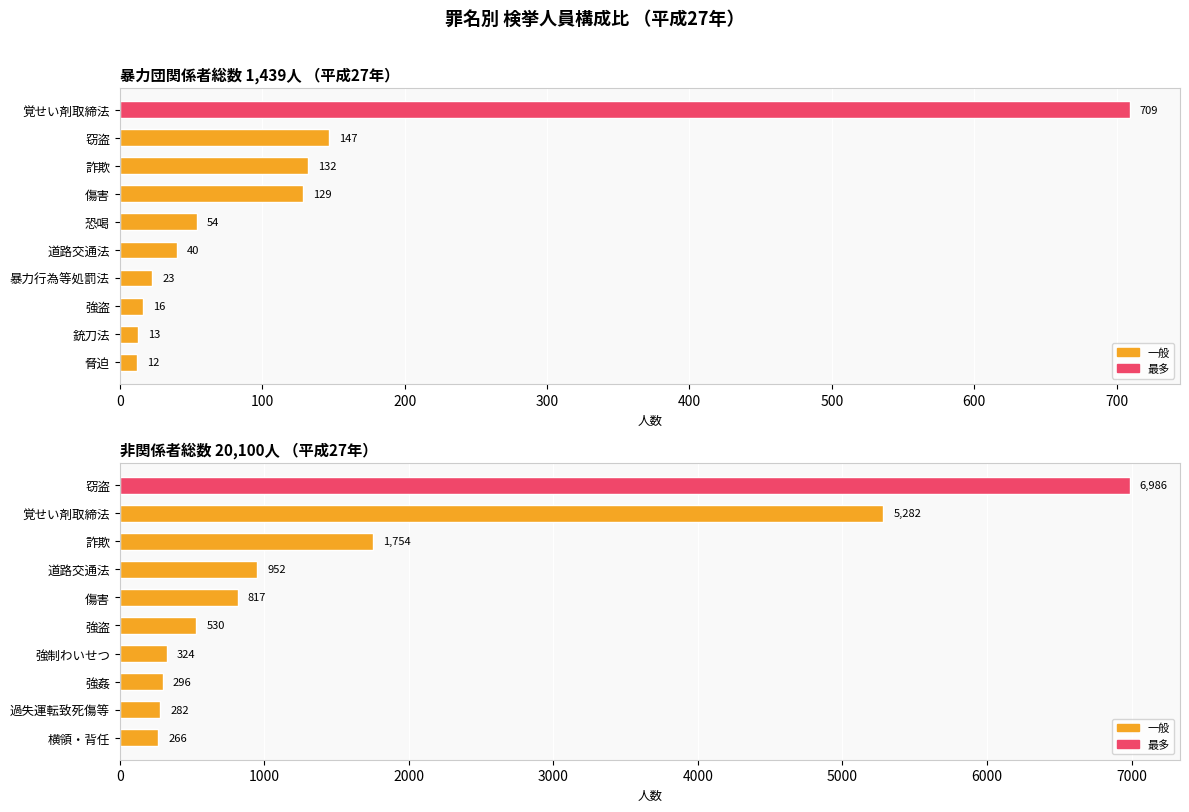

Which series changed the most between 窃盗 and 銃刀法/強姦?

非関係者